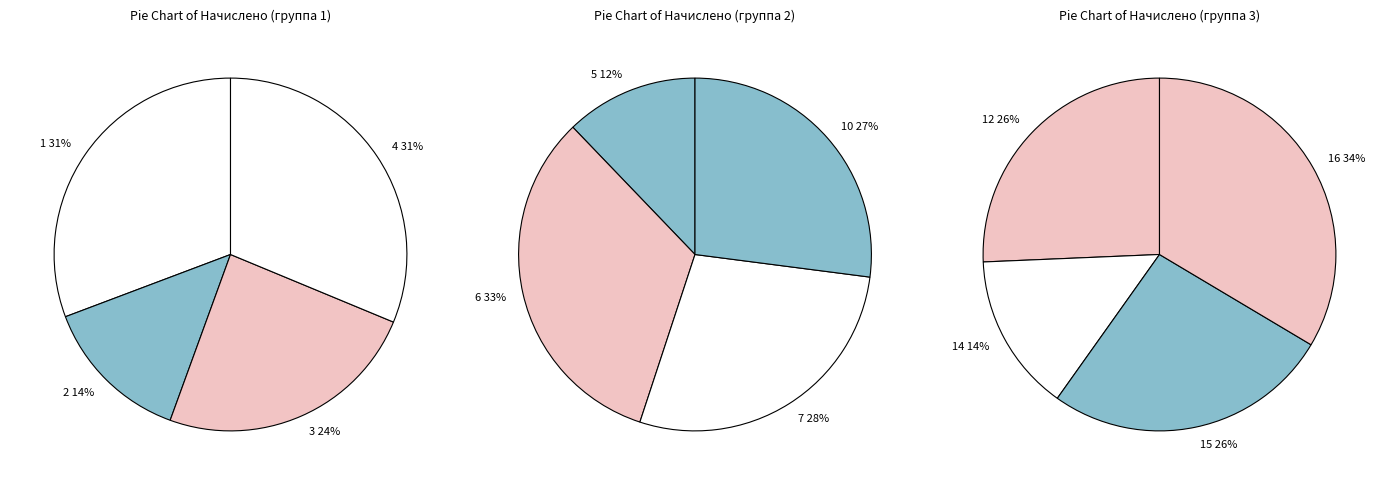

Is there any slice that represents more than half of the pie?

No